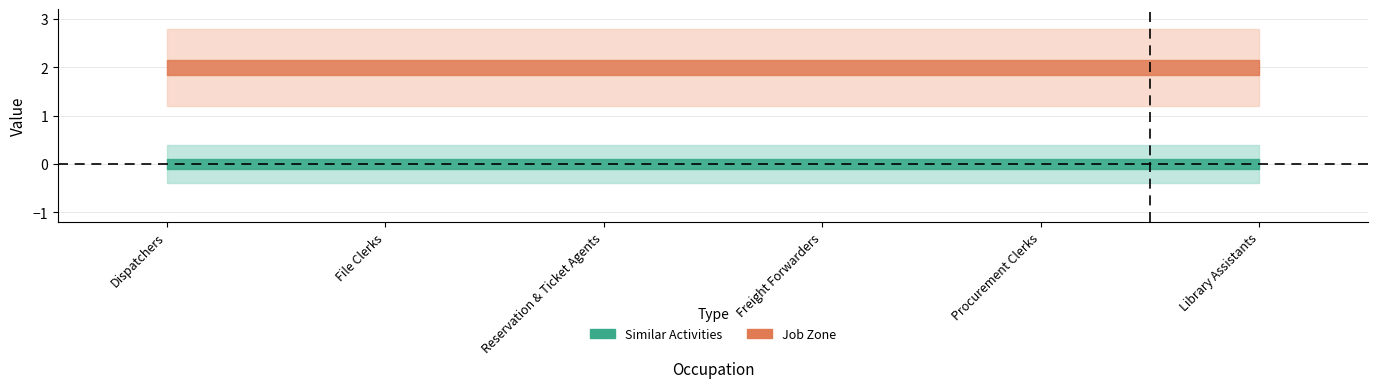

What are all the series names shown in the legend?

Similar Activities, Job Zone